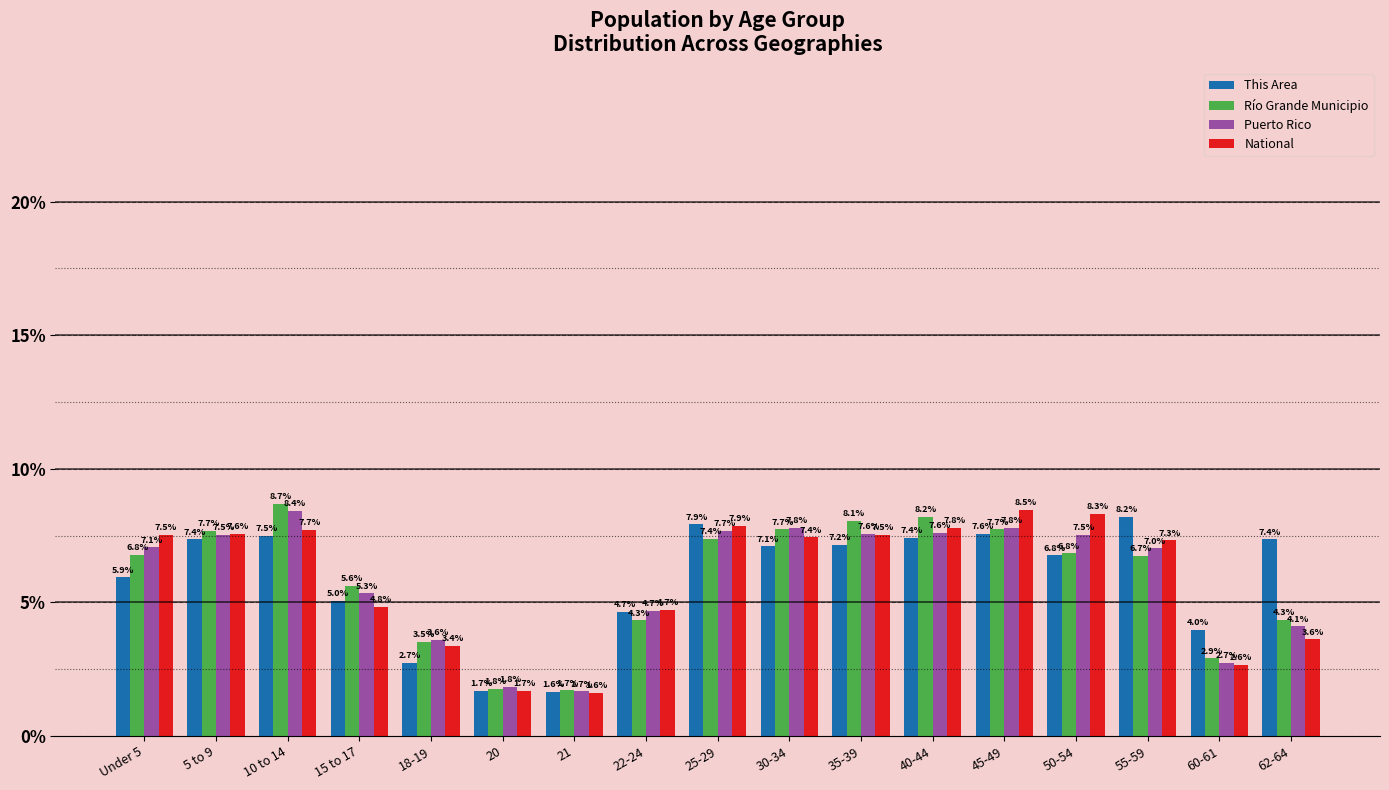

How many groups of bars are there?

17